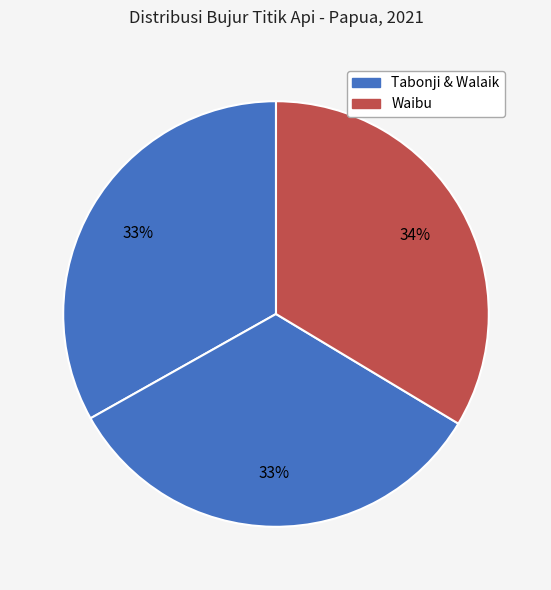

How many slices are in this pie chart?

3